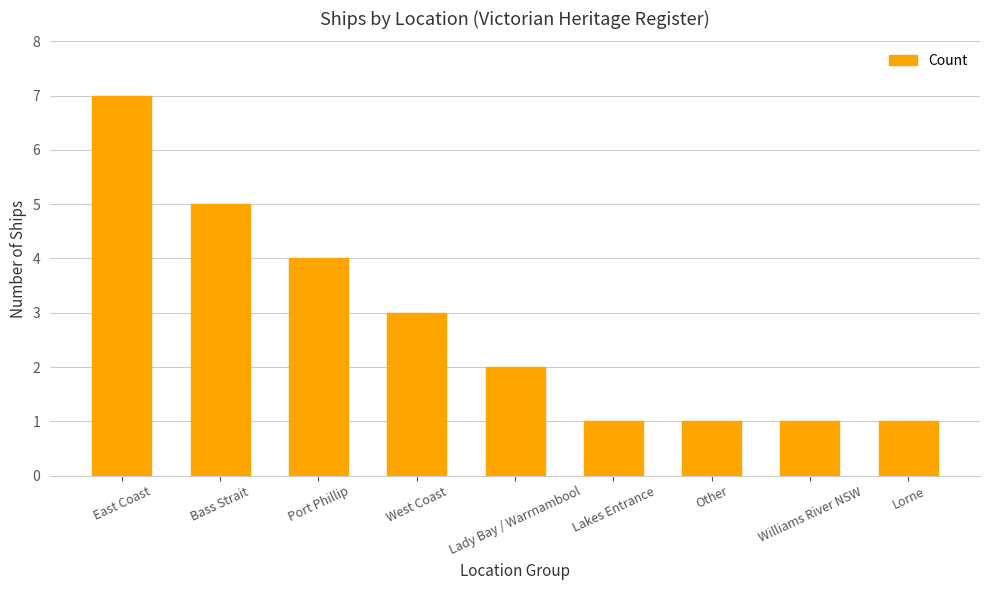

Reading right to left, transcribe all the data shown in this chart.

Lorne=1	Williams River NSW=1	Other=1	Lakes Entrance=1	Lady Bay / Warrnambool=2	West Coast=3	Port Phillip=4	Bass Strait=5	East Coast=7